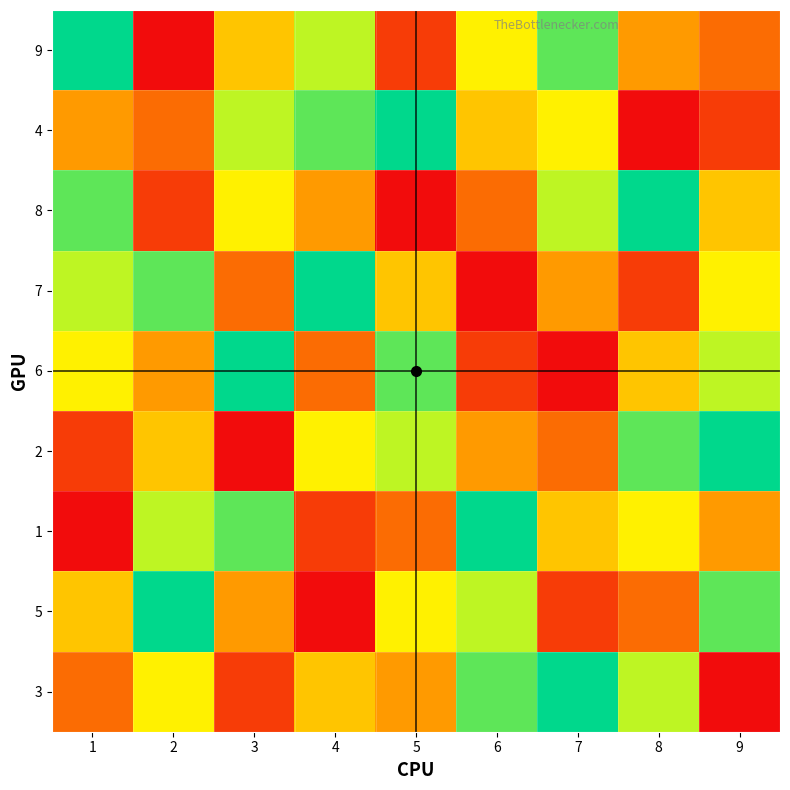

At how many categories does at least one series exceed 4?

9